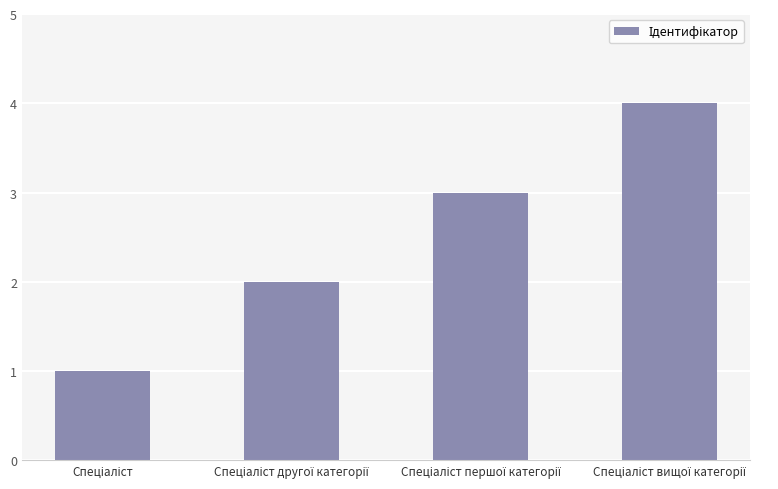

What is the maximum value shown in the chart?

4